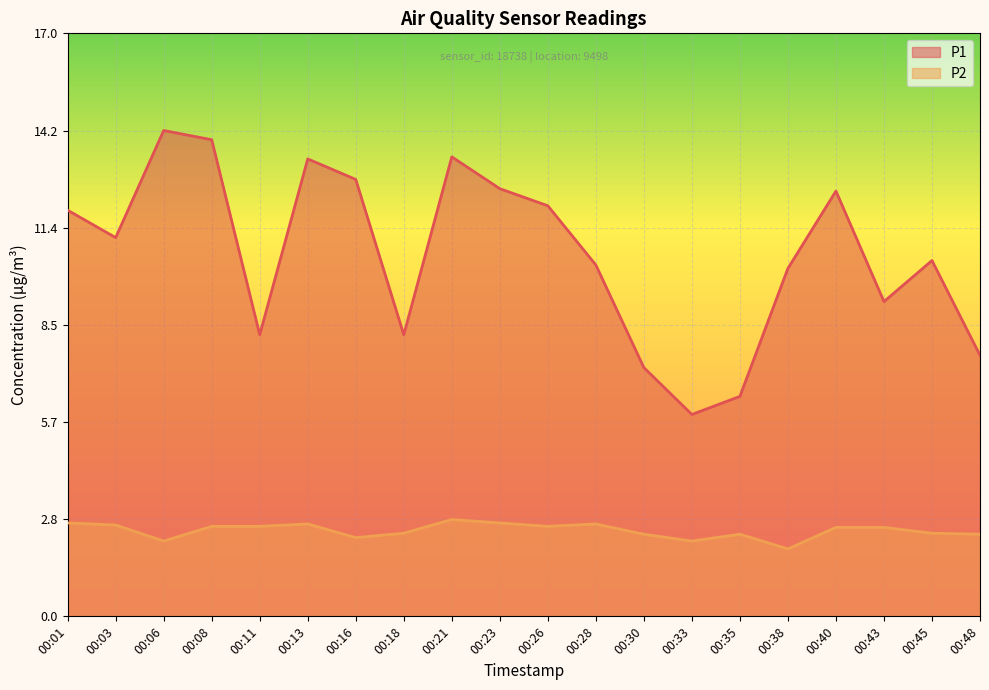

Which category has the lowest value in the P1 series?

00:33